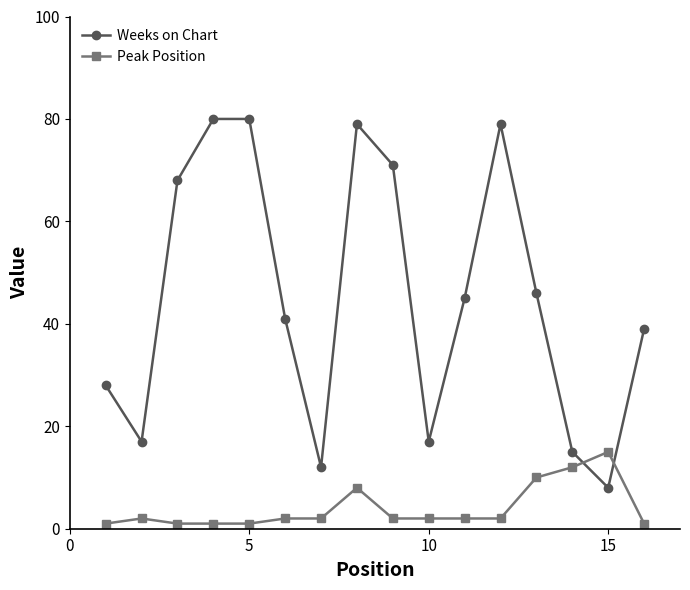

What is the maximum value shown in the chart?

80